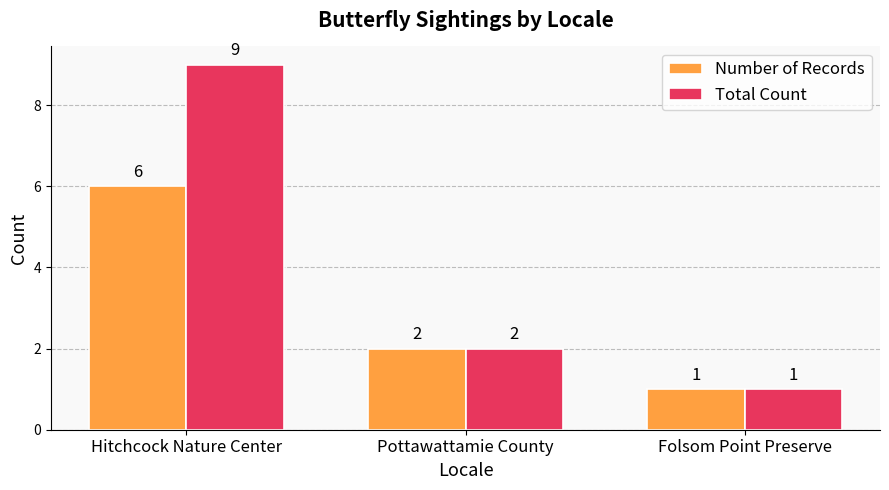

What is the approximate value of Total Count at Hitchcock Nature Center?

9